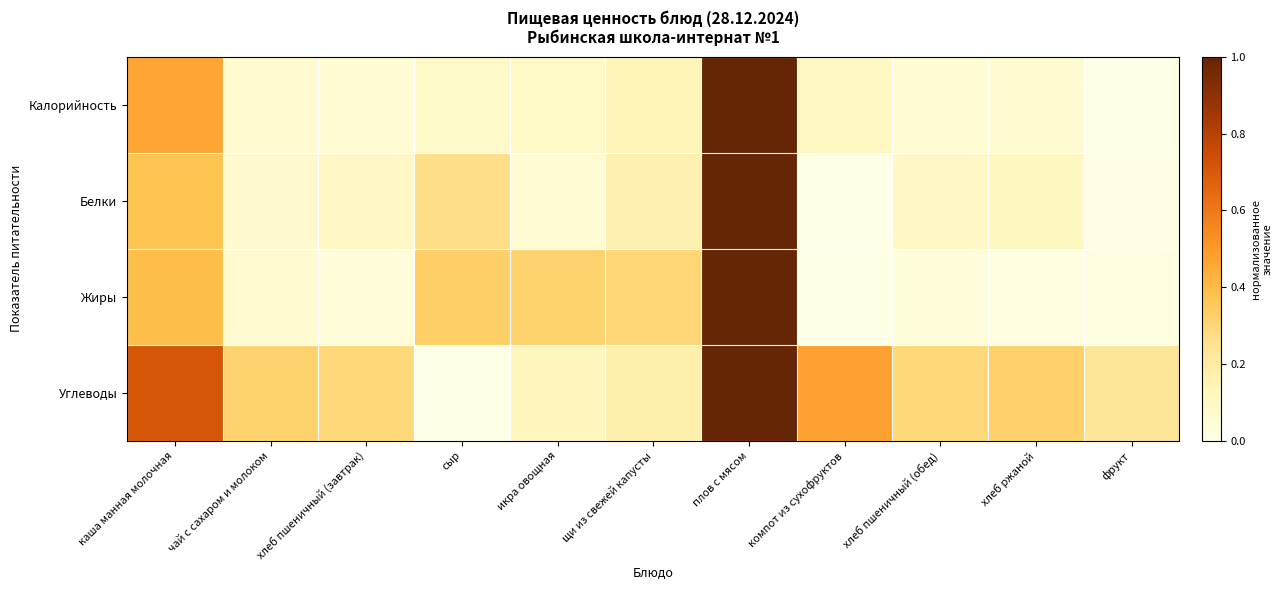

Which label corresponds to the largest value in the chart?

плов с мясом